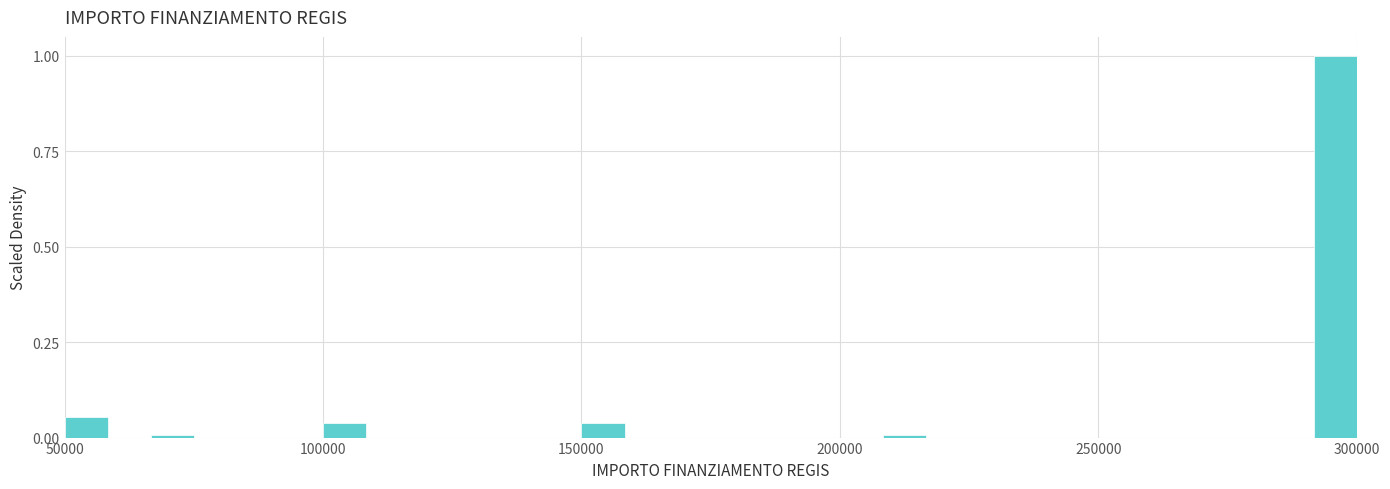

Around what value on the x-axis is the tallest bar? Give the approximate position of its centre, as read against the axis.

295000